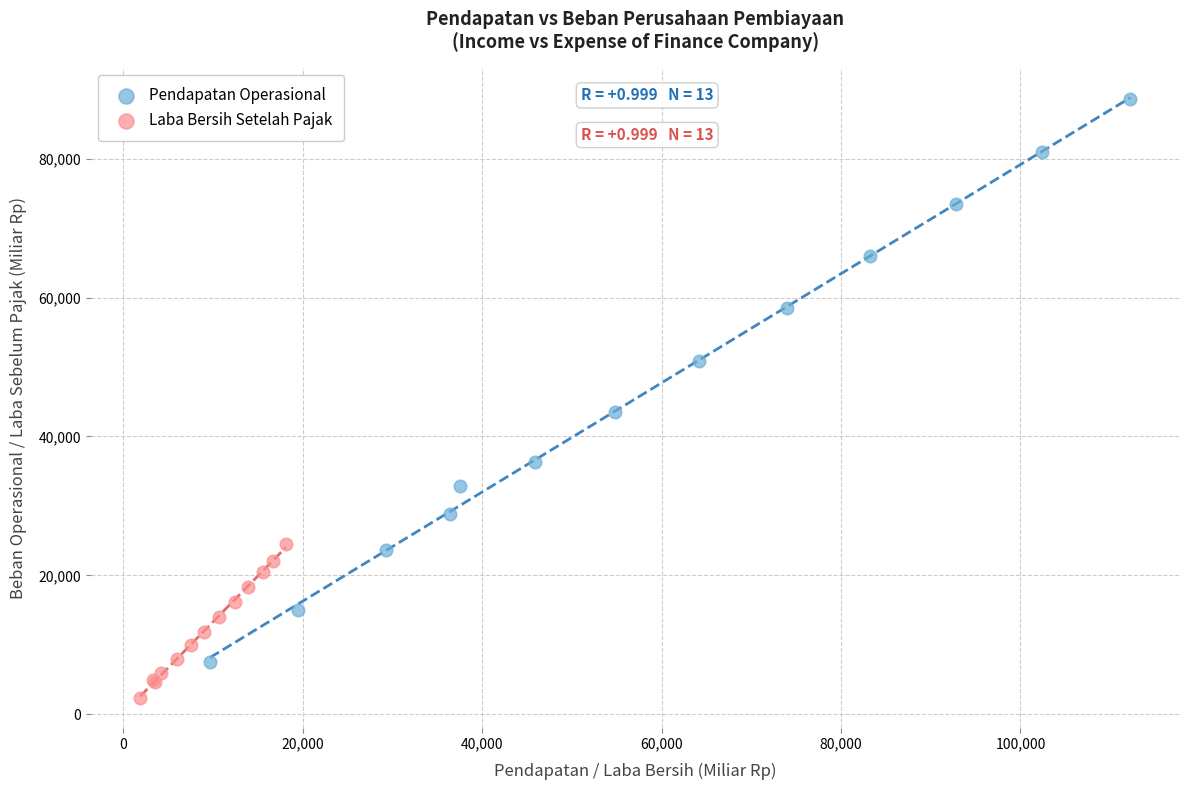

Which series contains the lowest Y value?

Laba Bersih Setelah Pajak